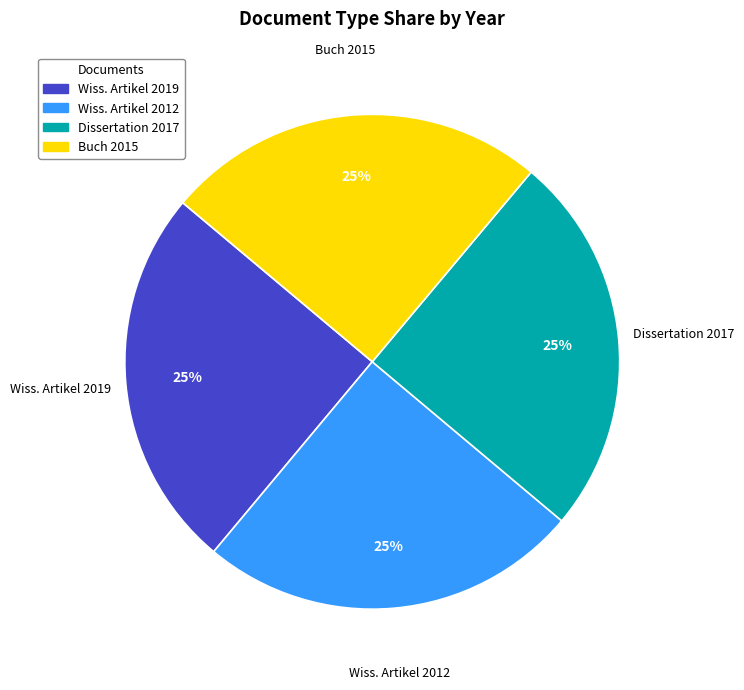

Is there a majority slice in this chart?

No